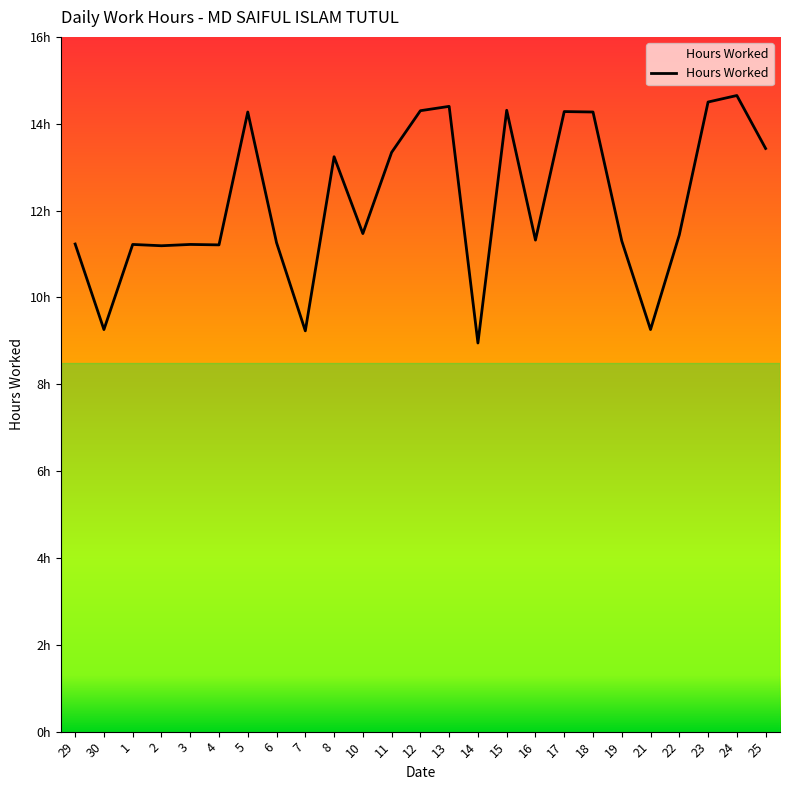

Does the chart display data point markers on the line(s)?

No